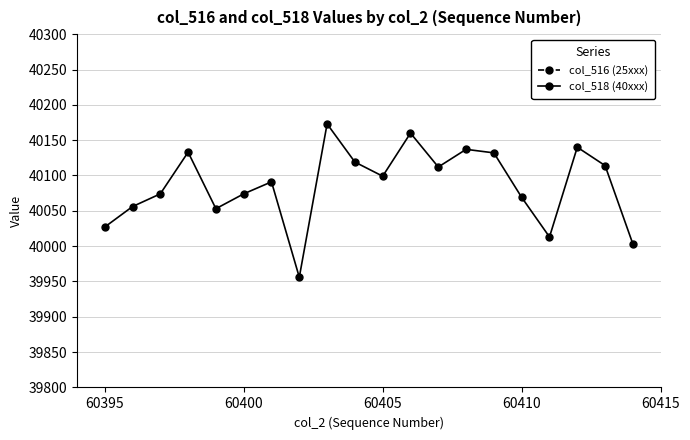

How many interior local valleys does the col_518 (40xxx) series have?

5